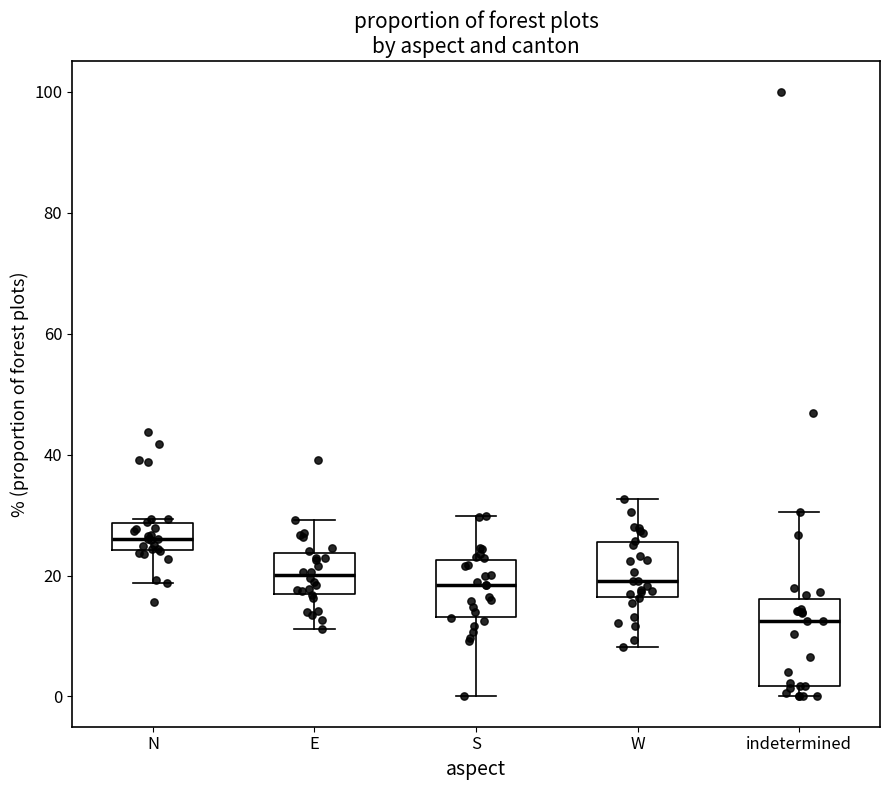

Which box is the tallest, from its lower edge to its upper edge?

indetermined